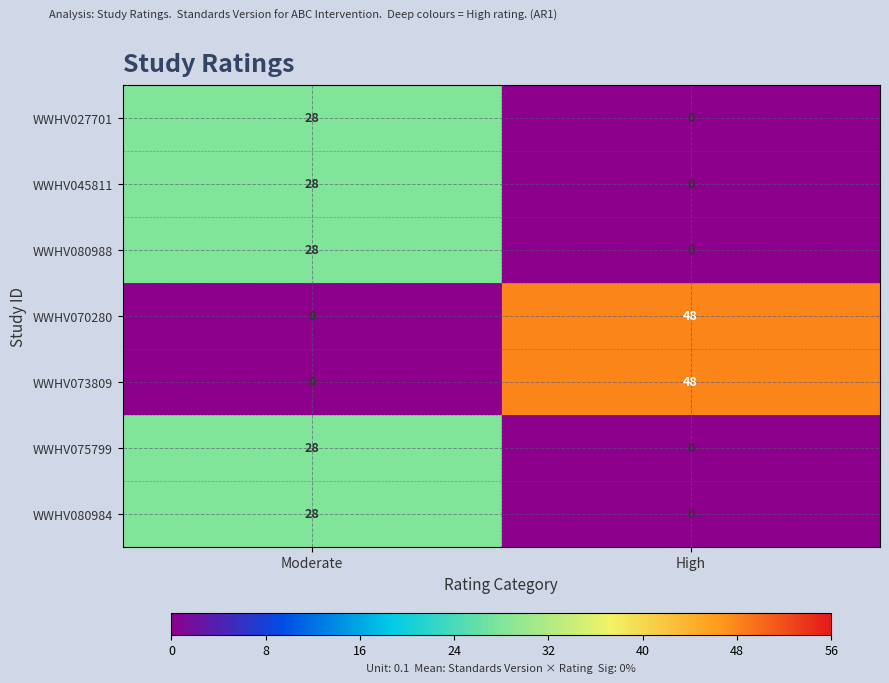

Is the value of WWHV073809 at Moderate greater than the value of WWHV080988 at Moderate?

No